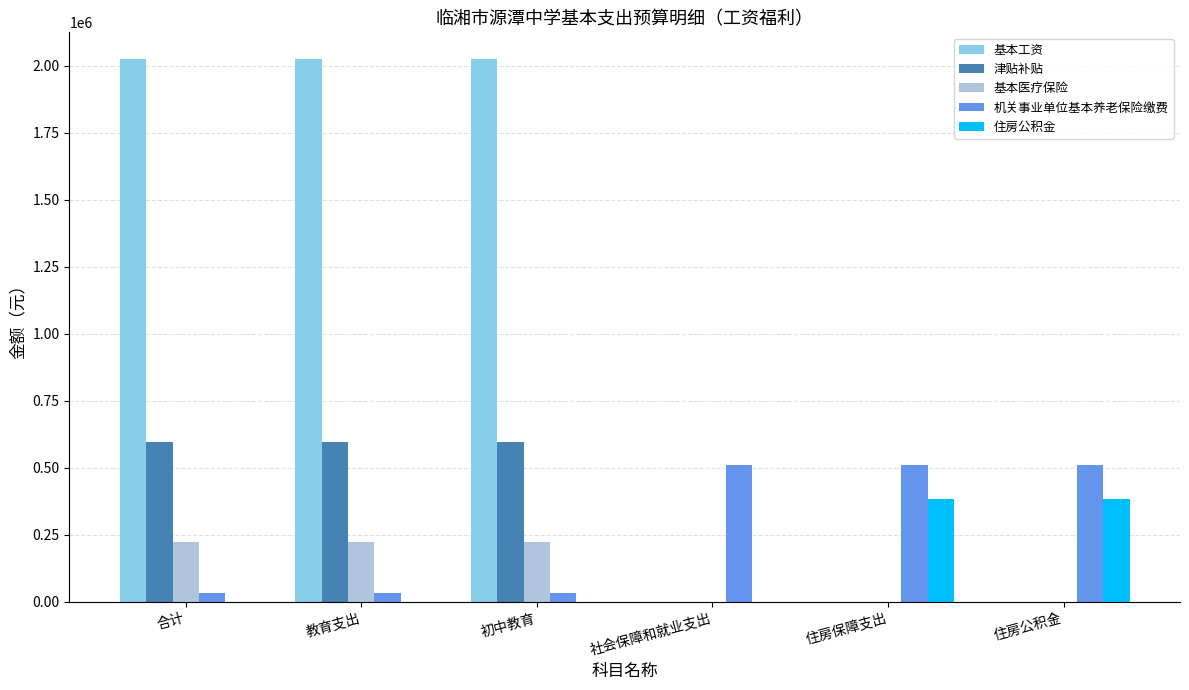

Is it true that 津贴补贴 equals 596880.0 at 初中教育?

True